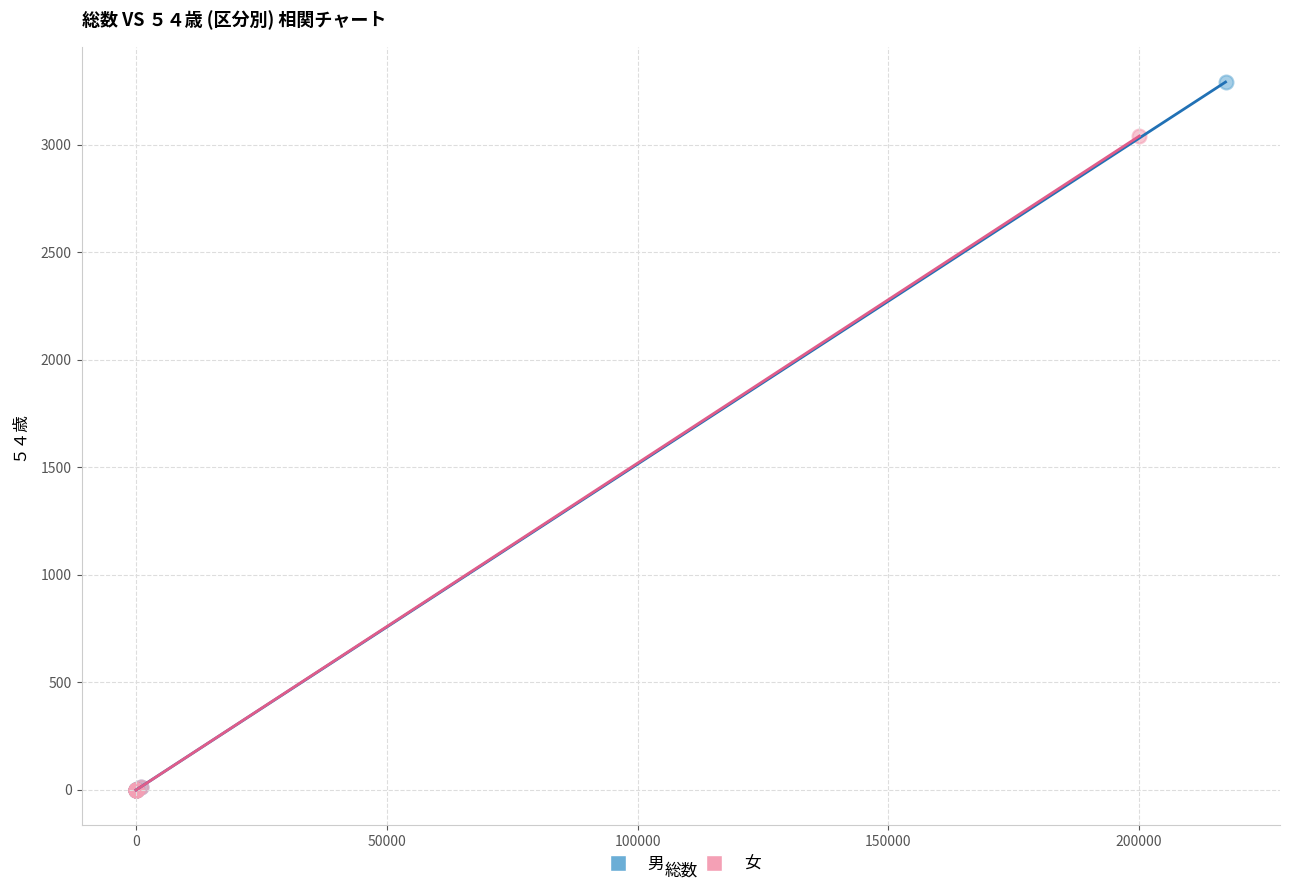

Which series contains the highest Y value?

男